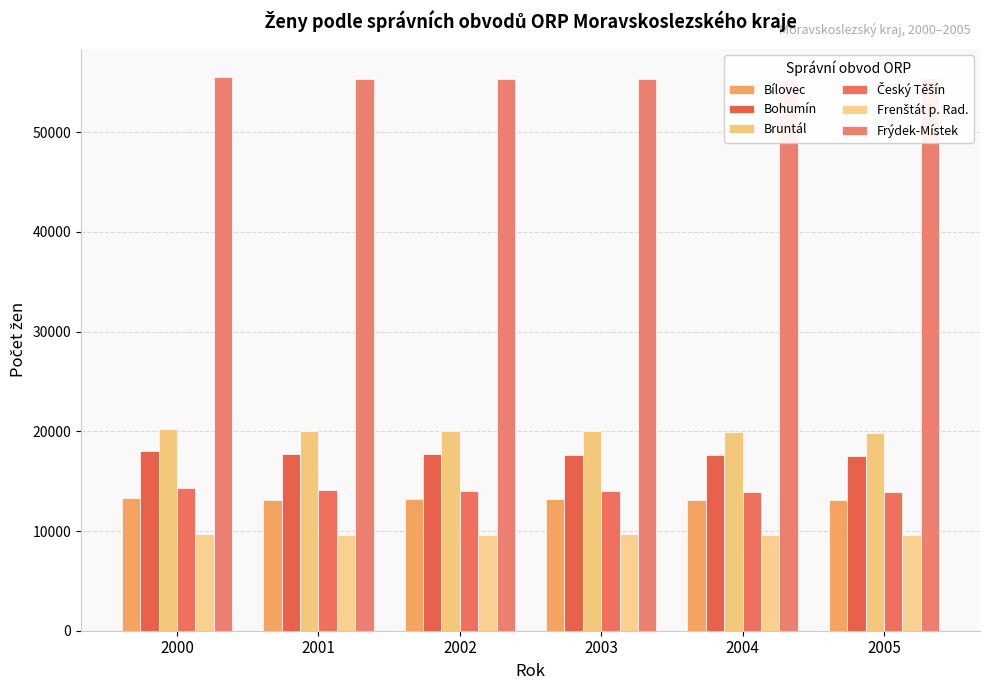

How many data points does each series have?

6